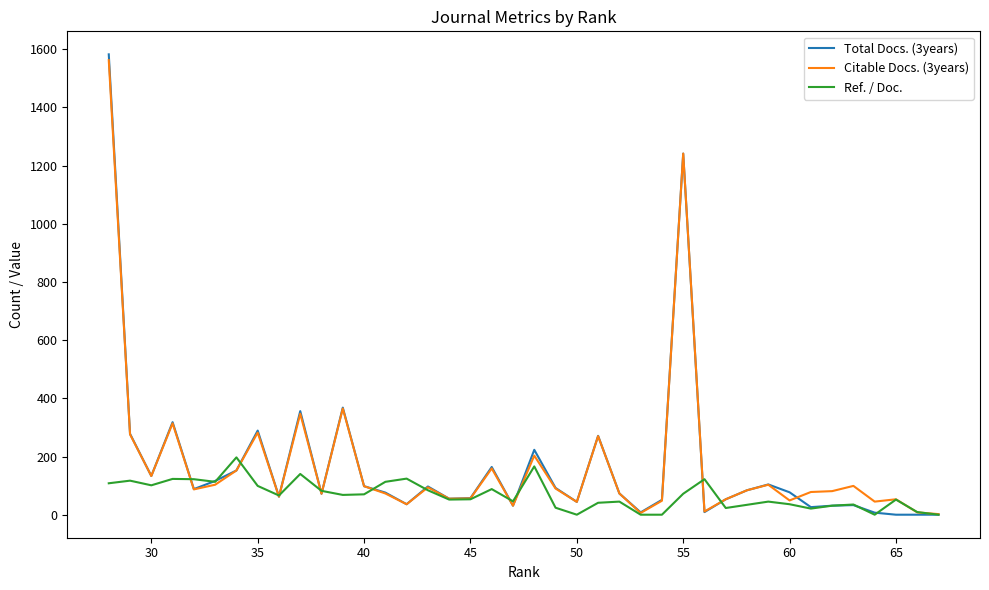

The value of Citable Docs. (3years) at 38 is 413. True or false?

False